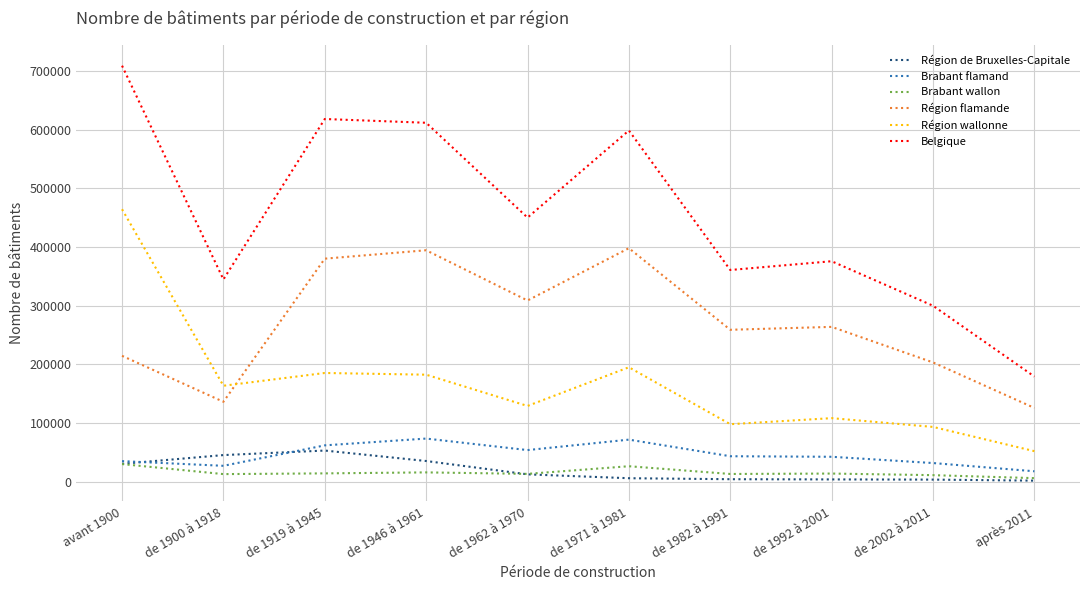

Which series has the widest spread of values?

Belgique